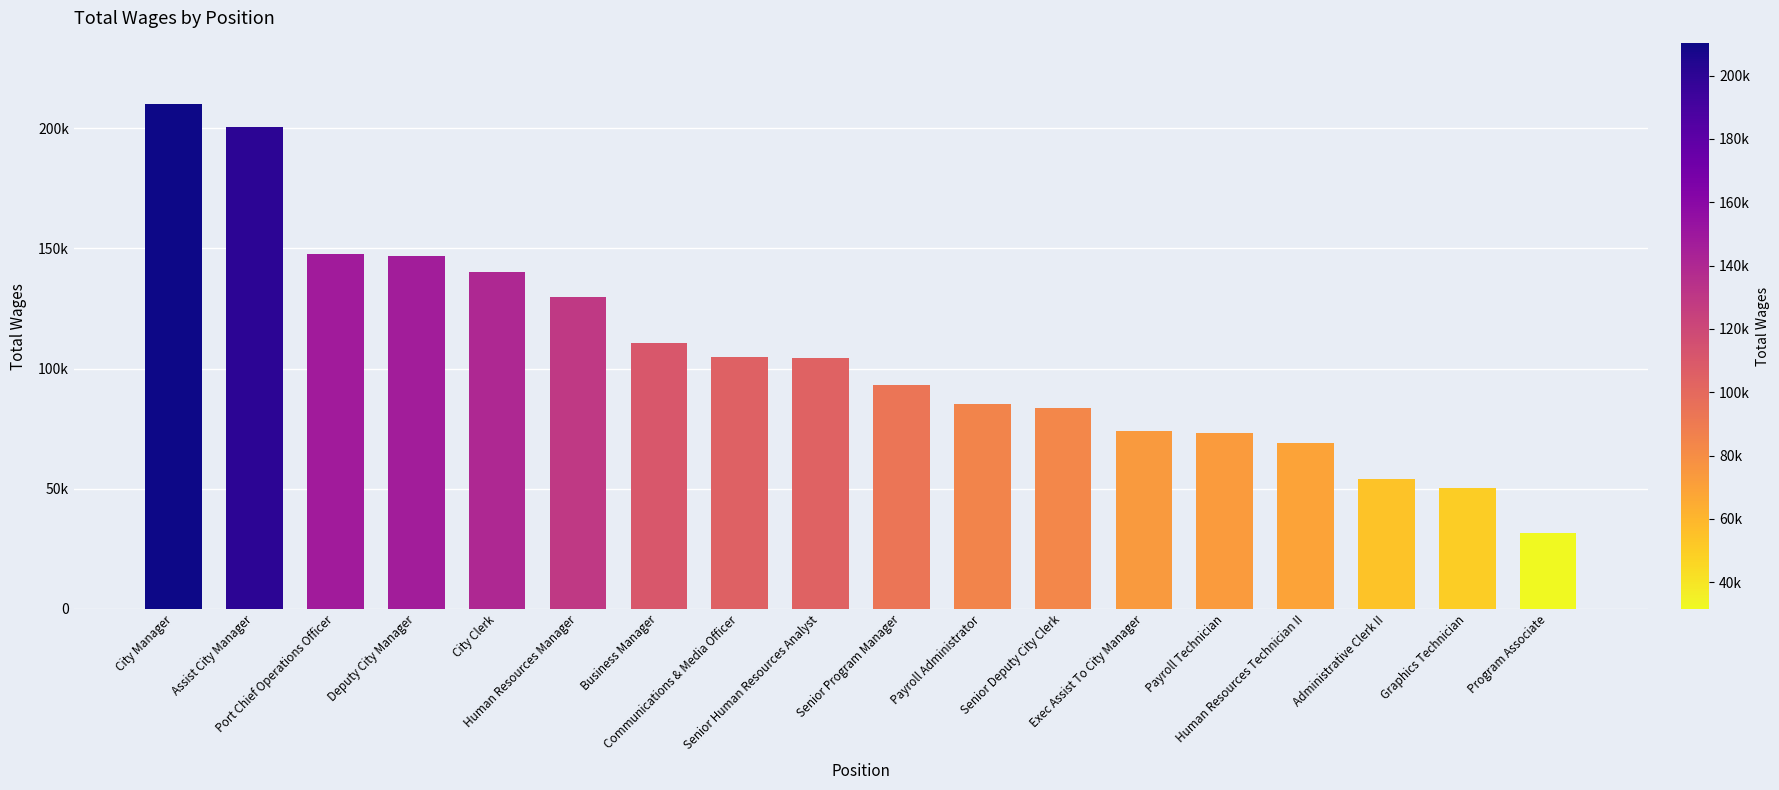

What is the change in value from City Manager to Business Manager?

-99663